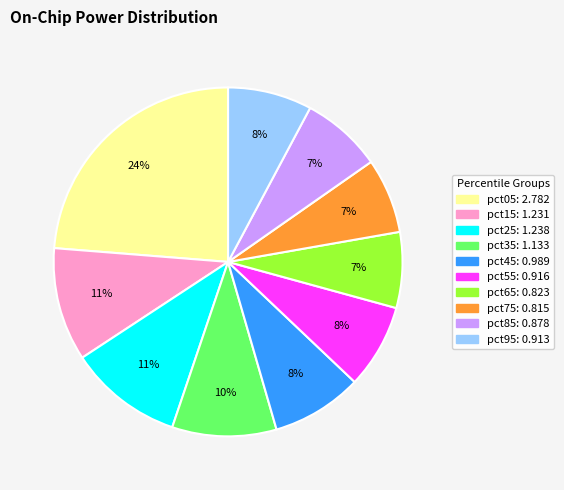

Is it true that pct65 is 1% of the pie?

False